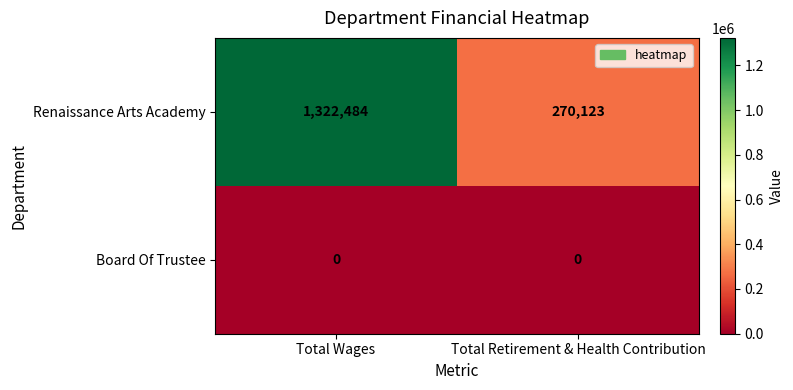

Which label corresponds to the largest value in the chart?

Total Wages